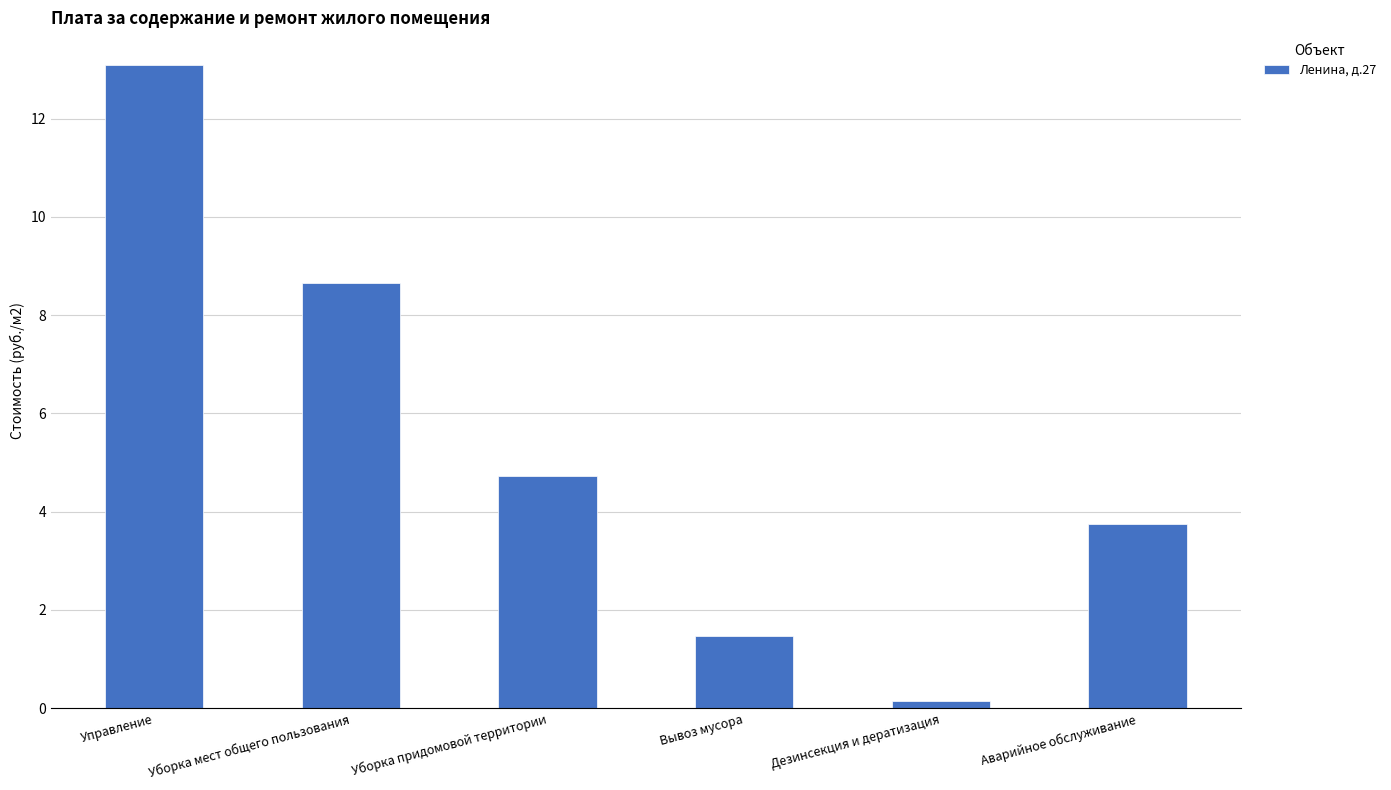

Is it true that the value at Уборка придомовой территории is 4.7?

True